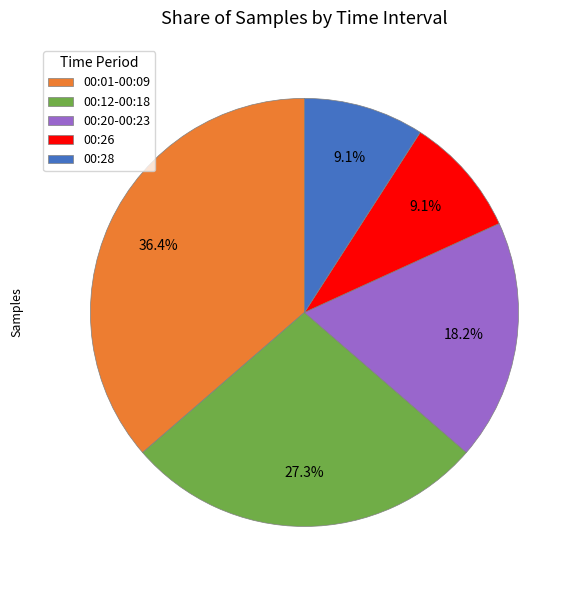

To the nearest percent, what portion does 00:26 represent?

9%